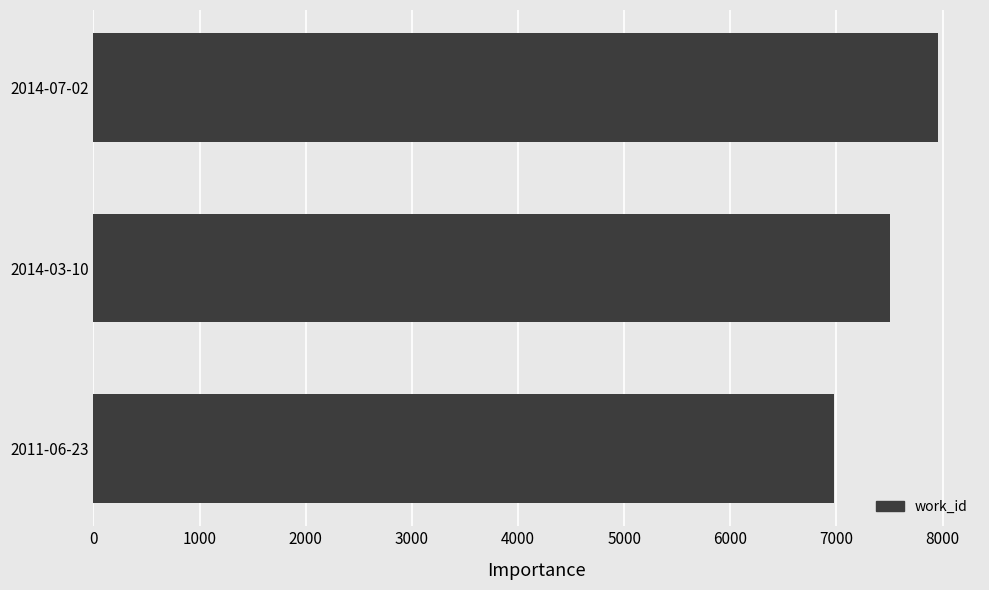

What is the maximum value shown in the chart?

7955